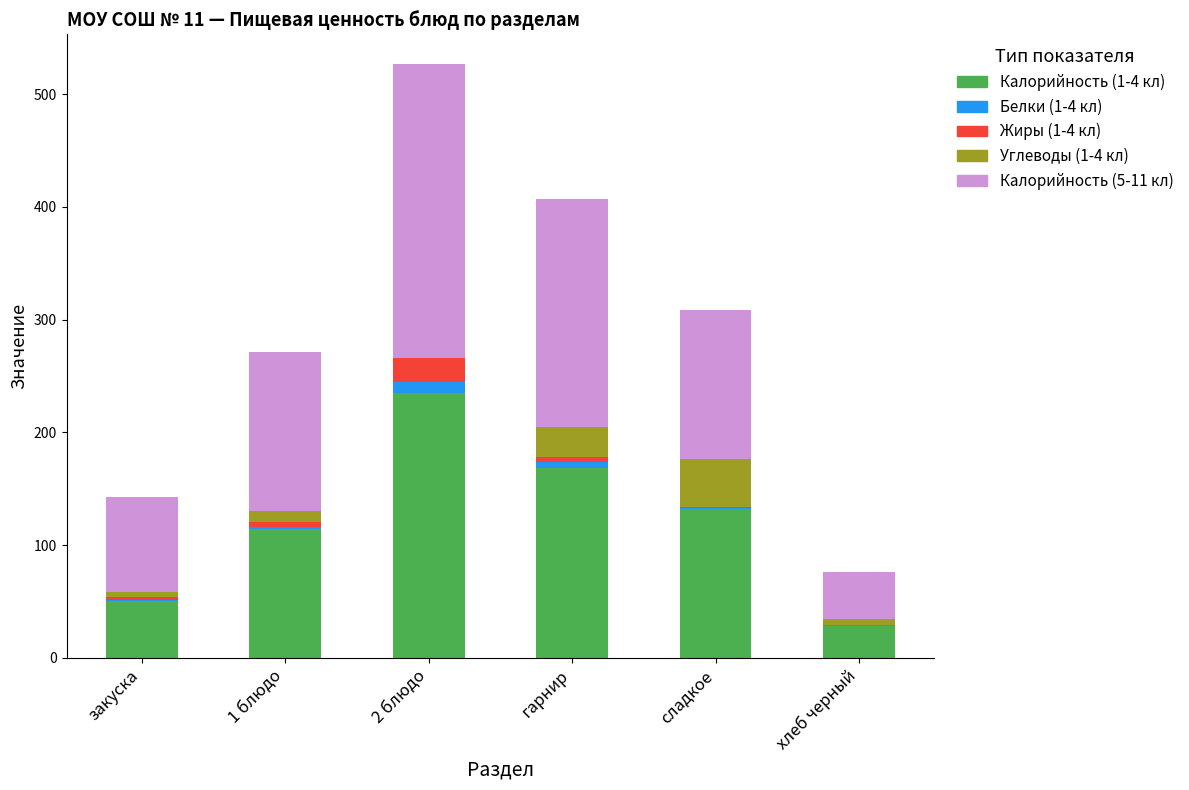

At which category is the sum across all series the highest?

2 блюдо